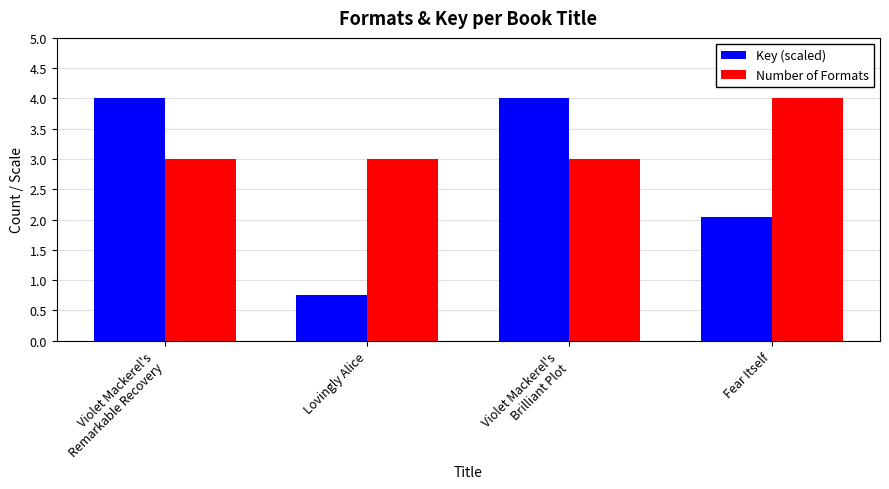

What is the label of the 4th bar from the left?

Fear Itself